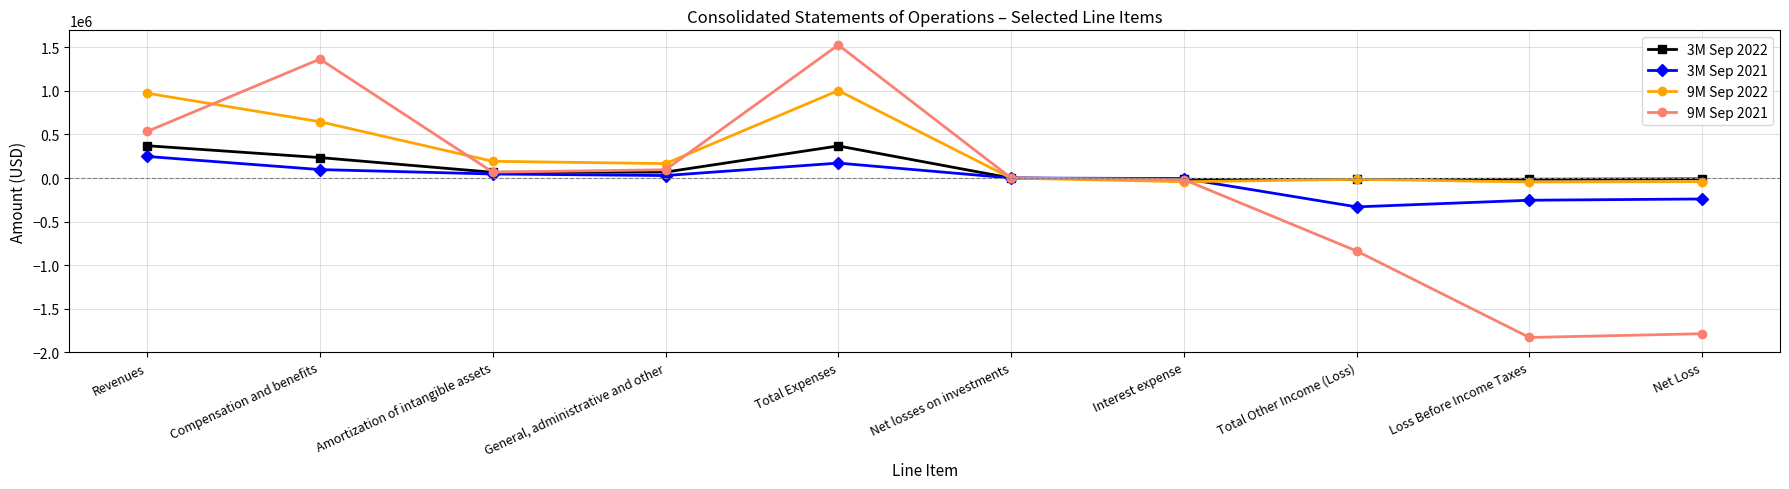

Read the 9M Sep 2022 value at Net Loss, to the nearest 50.

-42000